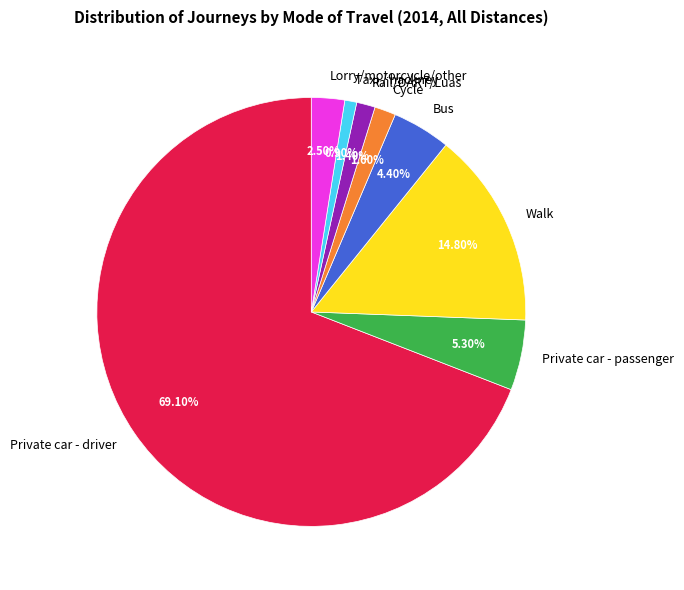

What is the largest slice in the pie chart?

Private car - driver